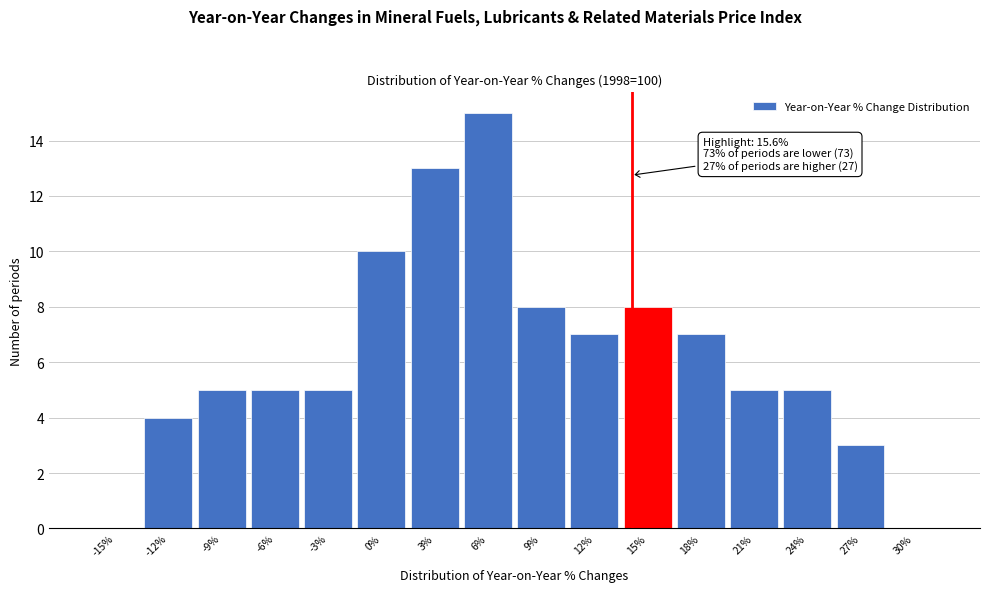

Reading left to right, transcribe all the data shown in this chart.

-15%=0	-12%=4	-9%=5	-6%=5	-3%=5	0%=10	3%=13	6%=15	9%=8	12%=7	15%=8	18%=7	21%=5	24%=5	27%=3	30%=0